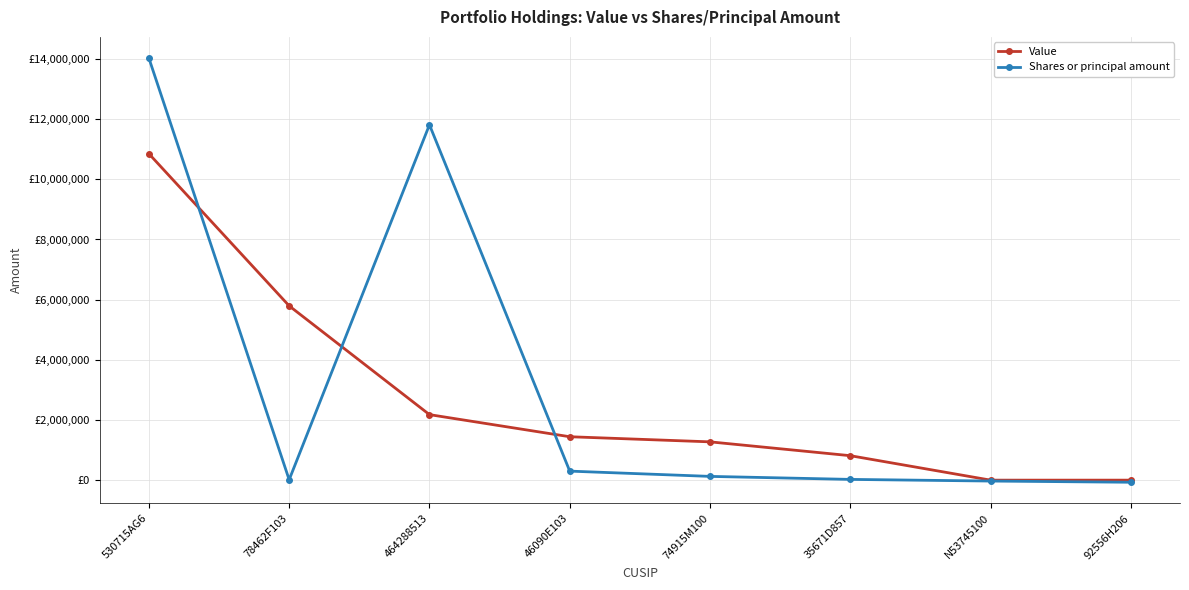

Reading left to right, list all the values displayed in this chart.

Value: 530715AG6=10851000	78462F103=5793000	464288513=2178000	46090E103=1443000	74915M100=1273000	35671D857=813000	N53745100=0	92556H206=0
Shares or principal amount: 530715AG6=14029000	78462F103=13500	464288513=11811500	46090E103=300000	74915M100=125000	35671D857=25000	N53745100=-30000	92556H206=-70000